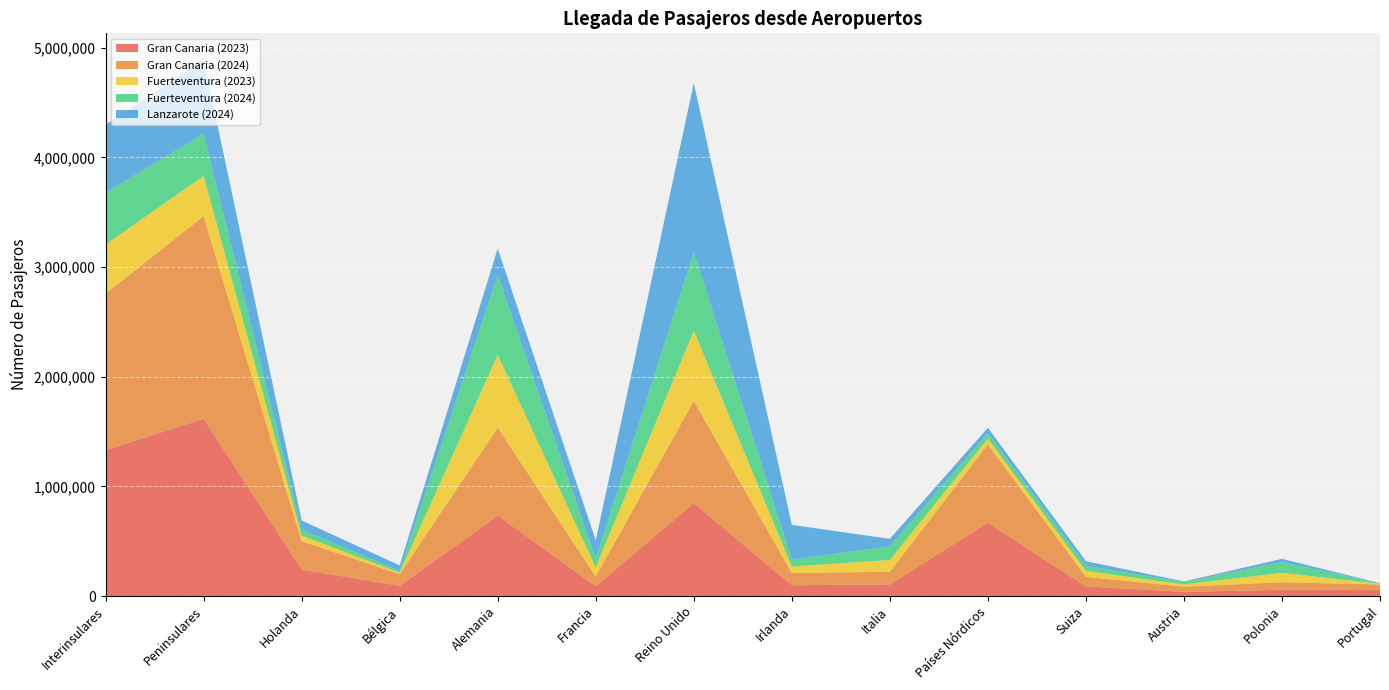

Reading right to left, extract all data points from this chart.

Gran Canaria (2023): Portugal=55152	Polonia=57633	Austria=38349	Suiza=87666	Países Nórdicos=669647	Italia=106078	Irlanda=98645	Reino Unido=848486	Francia=90288	Alemania=734777	Bélgica=93416	Holanda=242508	Peninsulares=1618043	Interinsulares=1330828
Gran Canaria (2024): Portugal=50176	Polonia=68638	Austria=46967	Suiza=87450	Países Nórdicos=713575	Italia=115514	Irlanda=111642	Reino Unido=930925	Francia=87858	Alemania=801884	Bélgica=105639	Holanda=257907	Peninsulares=1846545	Interinsulares=1427864
Fuerteventura (2023): Portugal=6597	Polonia=85149	Austria=20807	Suiza=53224	Países Nórdicos=51562	Italia=107135	Irlanda=58741	Reino Unido=641297	Francia=82946	Alemania=662584	Bélgica=13426	Holanda=51955	Peninsulares=367835	Interinsulares=447082
Fuerteventura (2024): Portugal=4189	Polonia=99152	Austria=20725	Suiza=47346	Países Nórdicos=50879	Italia=125396	Irlanda=62462	Reino Unido=714086	Francia=79630	Alemania=725888	Bélgica=16260	Holanda=54339	Peninsulares=381538	Interinsulares=473882
Lanzarote (2024): Portugal=1710	Polonia=28579	Austria=6237	Suiza=42046	Países Nórdicos=48947	Italia=67285	Irlanda=317797	Reino Unido=1543686	Francia=167662	Alemania=244335	Bélgica=50291	Holanda=82151	Peninsulares=673893	Interinsulares=619130